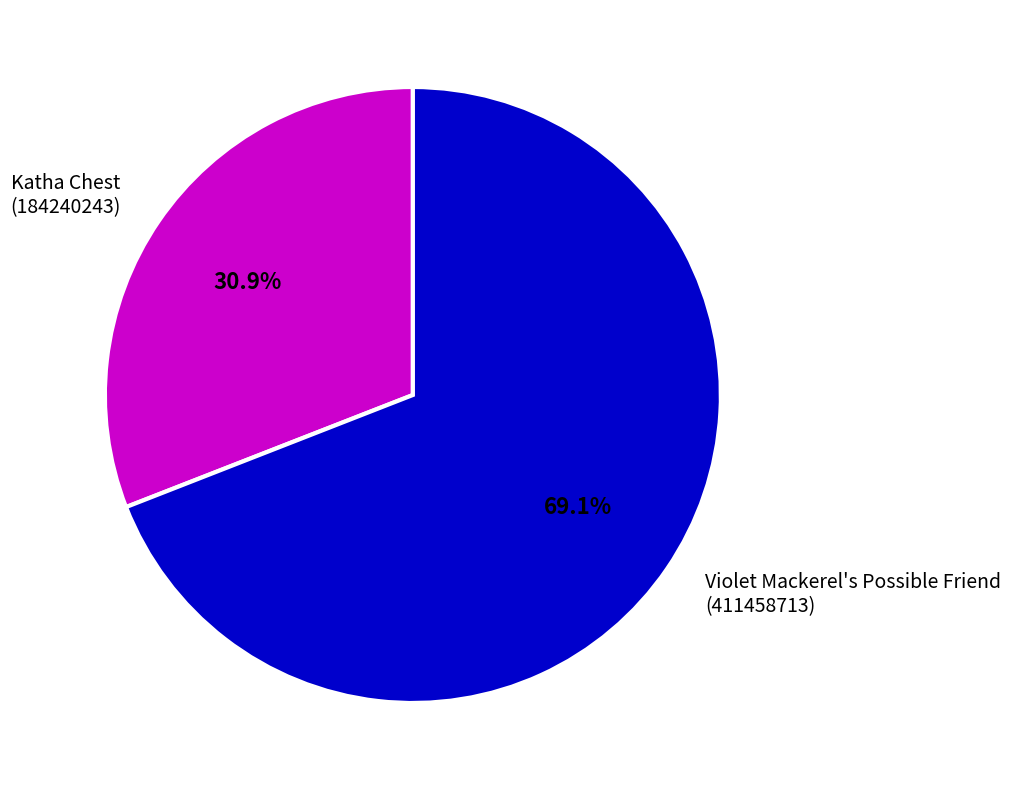

Does Violet Mackerel's Possible Friend (411458713) account for over 50% of the chart?

Yes